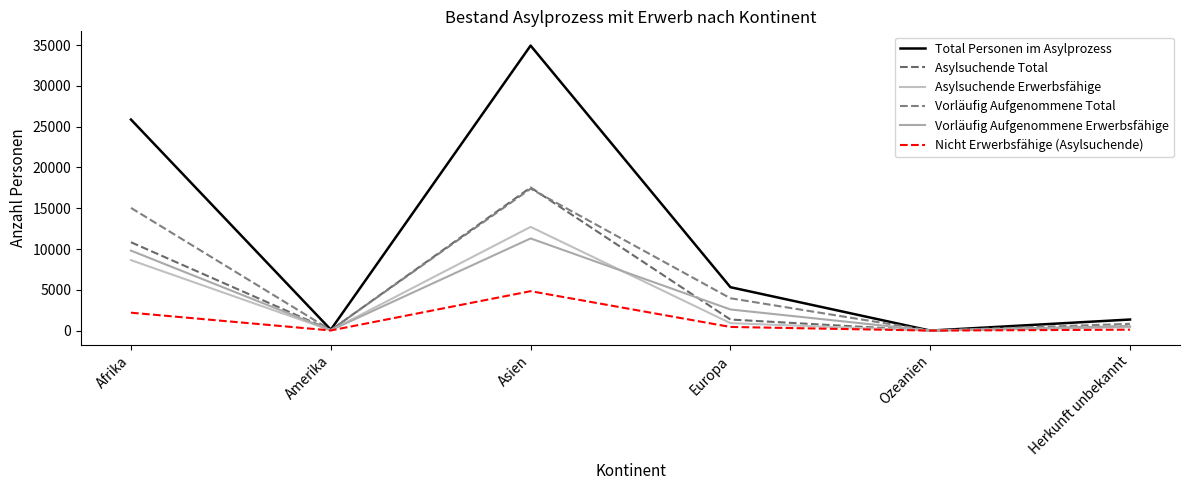

Rank the series by their maximum value, from lowest to highest.

Nicht Erwerbsfähige (Asylsuchende), Vorläufig Aufgenommene Erwerbsfähige, Asylsuchende Erwerbsfähige, Vorläufig Aufgenommene Total, Asylsuchende Total, Total Personen im Asylprozess